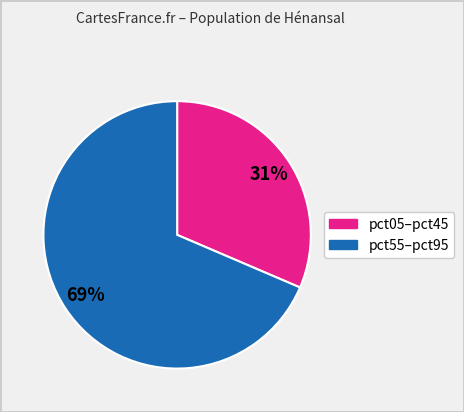

Does any single category account for the majority?

Yes